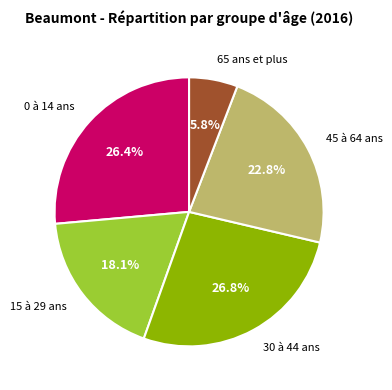

What portion of the pie excludes 45 à 64 ans?

77.2%